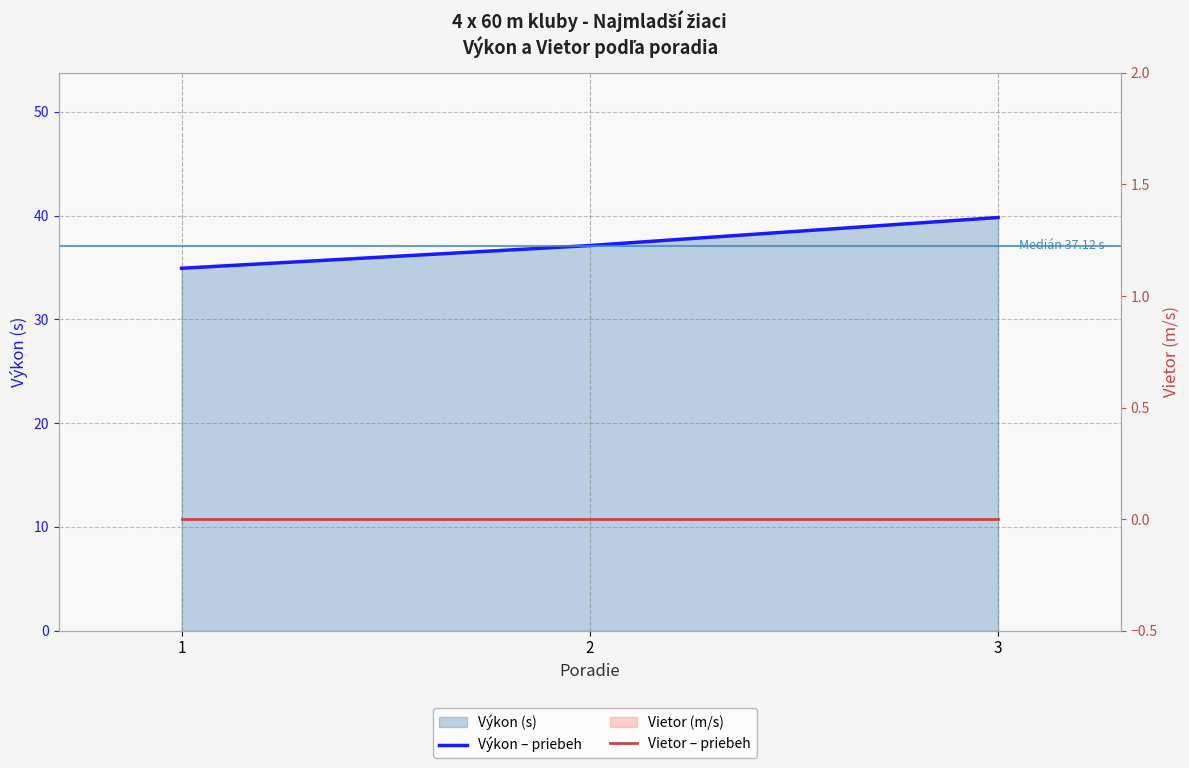

How many lines are shown in the chart?

2